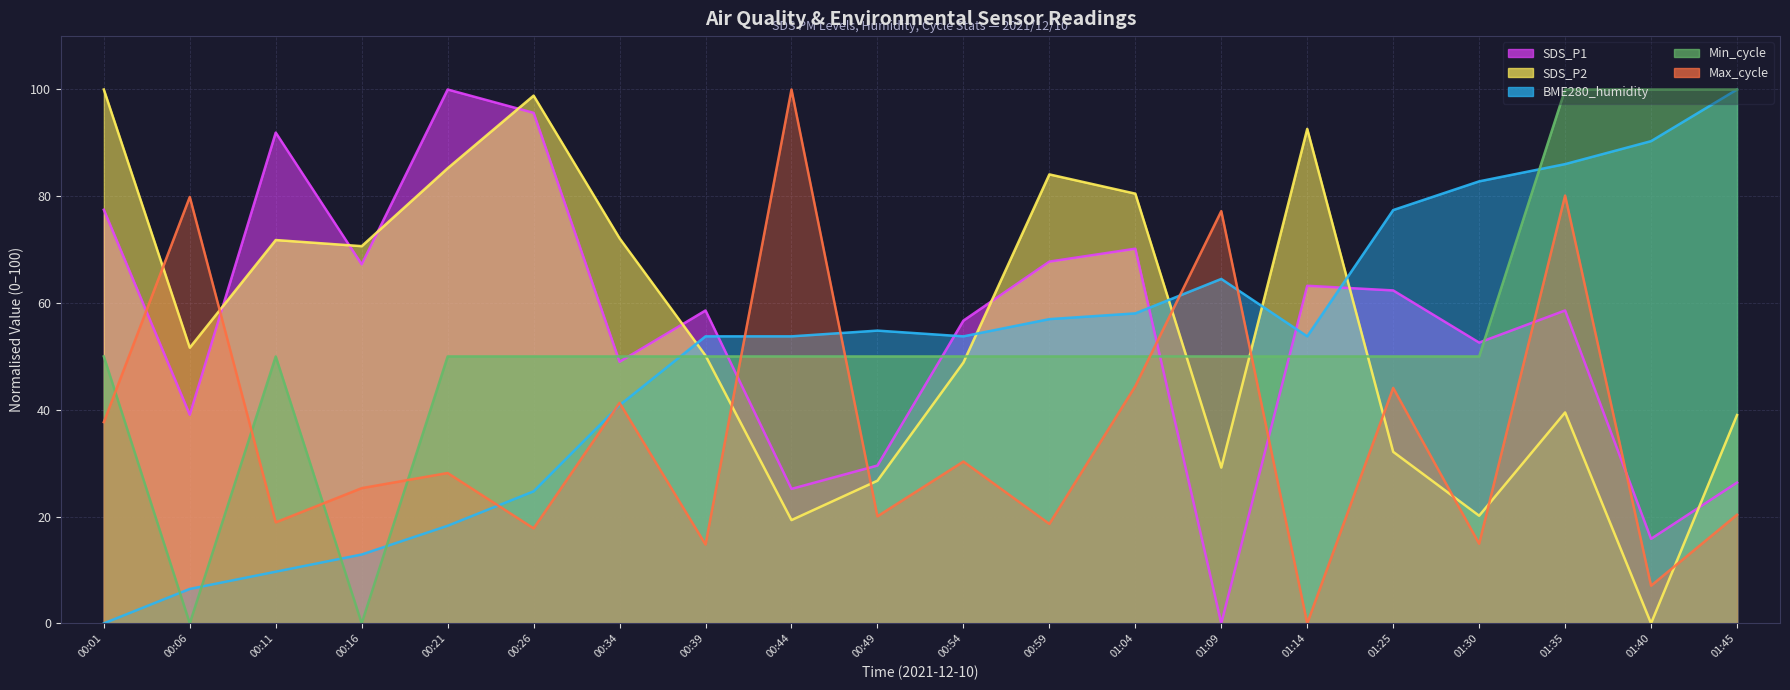

The SDS_P2 series shows 173.1 at 00:01. True or false?

False